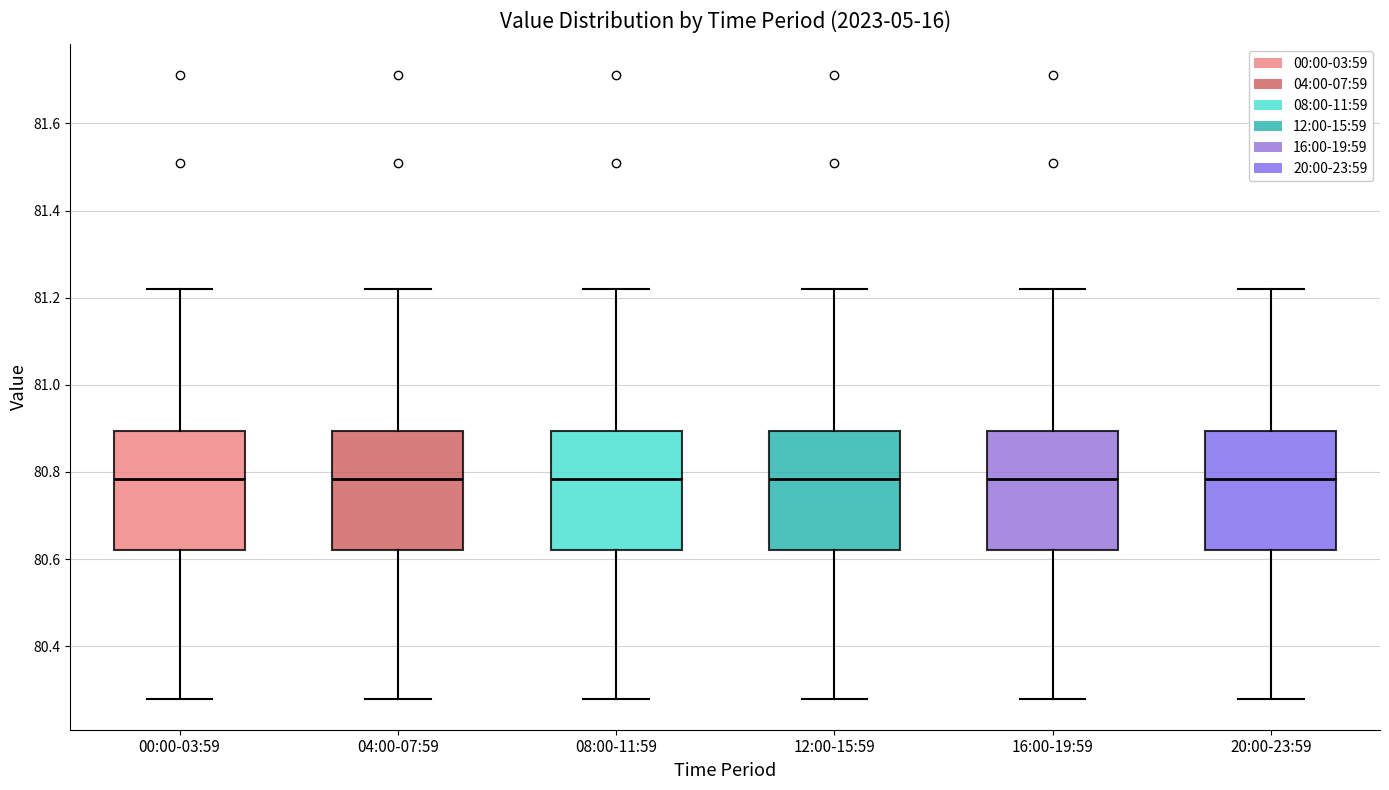

Reading left to right, read every box against the y-axis: the position of its median line, the range the box covers, and the ends of its whiskers. The values are not printed on the chart, so give them approximately, as read against the axis.

00:00-03:59: median 80.78, box 80.62 to 80.90, whiskers 80.28 to 81.22
04:00-07:59: median 80.78, box 80.62 to 80.90, whiskers 80.28 to 81.22
08:00-11:59: median 80.78, box 80.62 to 80.90, whiskers 80.28 to 81.22
12:00-15:59: median 80.78, box 80.62 to 80.90, whiskers 80.28 to 81.22
16:00-19:59: median 80.78, box 80.62 to 80.90, whiskers 80.28 to 81.22
20:00-23:59: median 80.78, box 80.62 to 80.90, whiskers 80.28 to 81.22